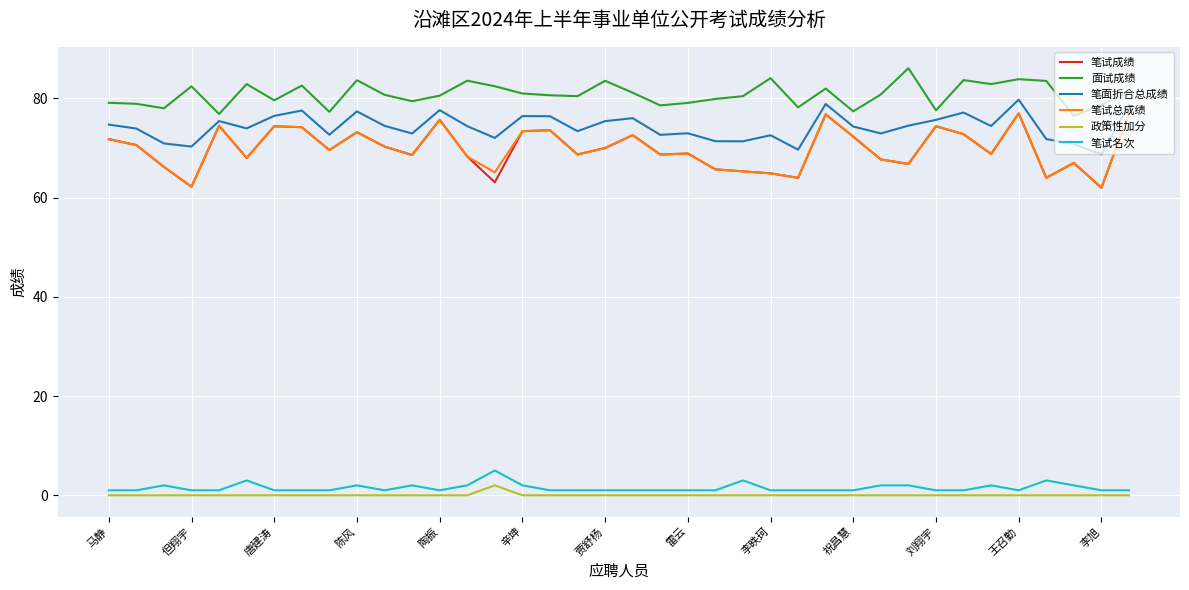

Which series has the largest total across all categories?

面试成绩